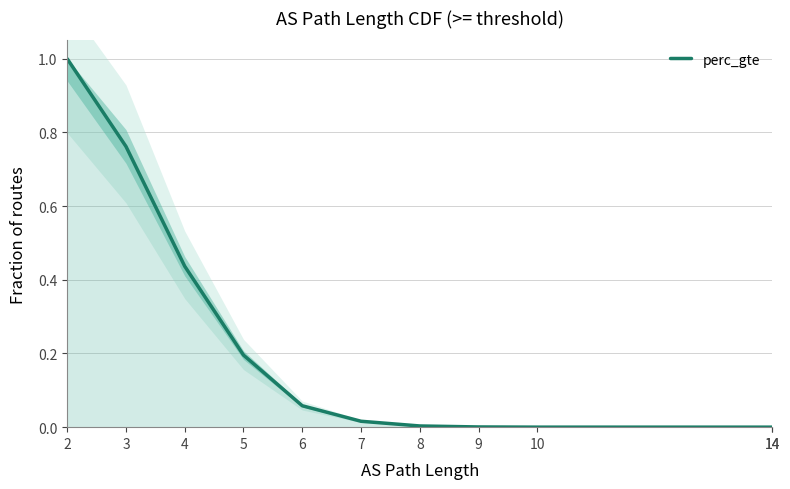

How many values are above zero?

10